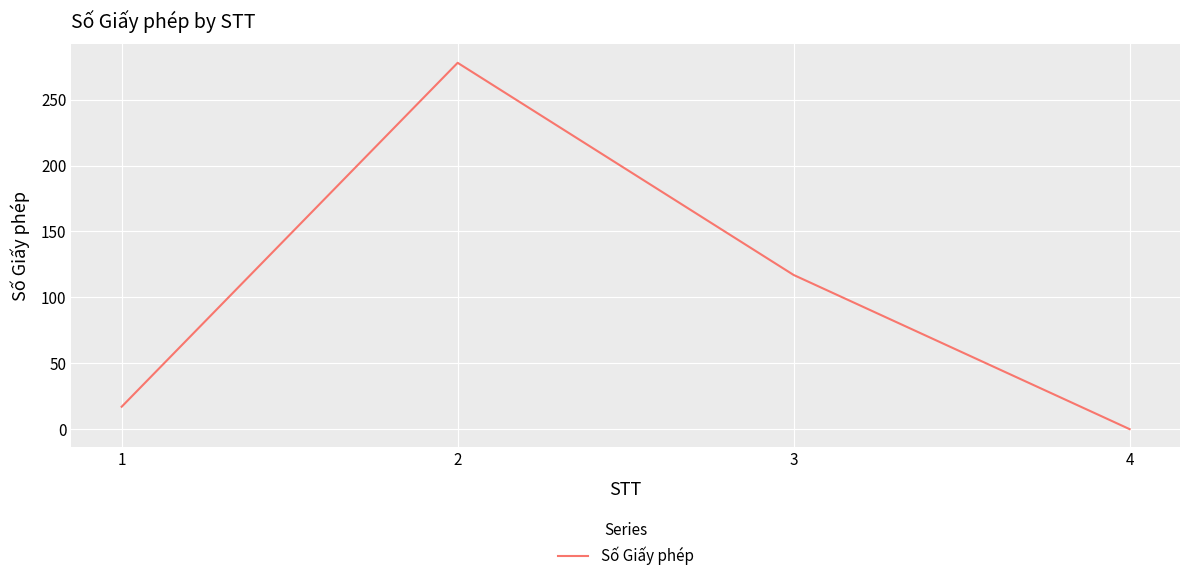

What is the change in value from 1 to 3?

+100